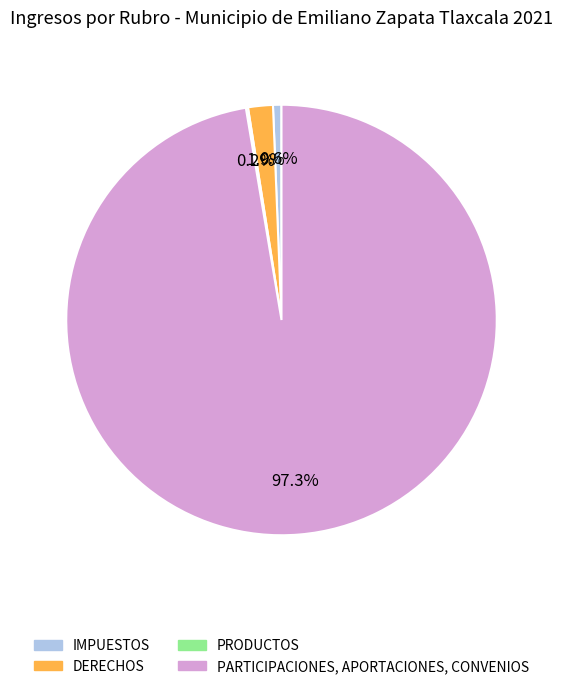

Combined, do DERECHOS and IMPUESTOS account for over 50%?

No